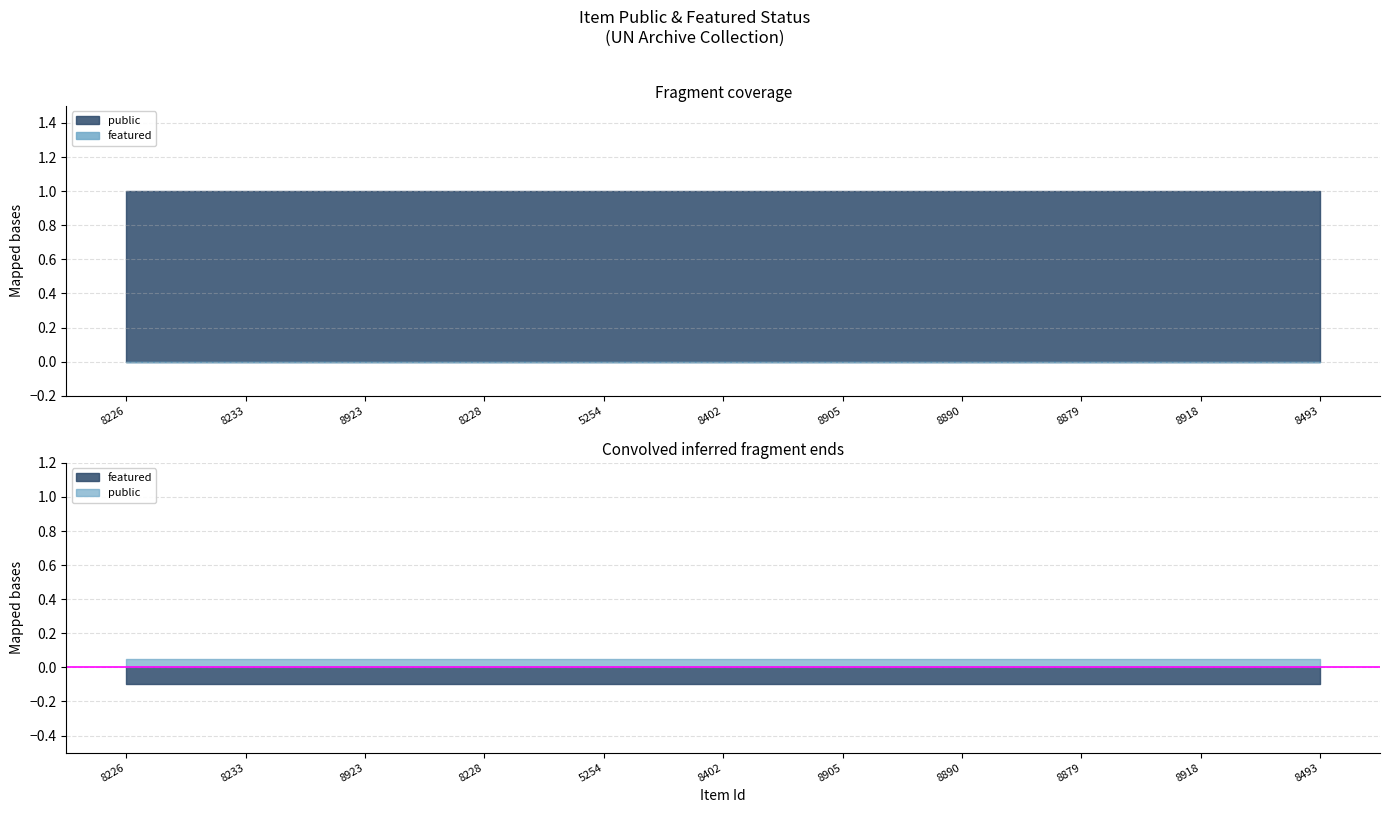

Which series has the largest total across all categories?

public